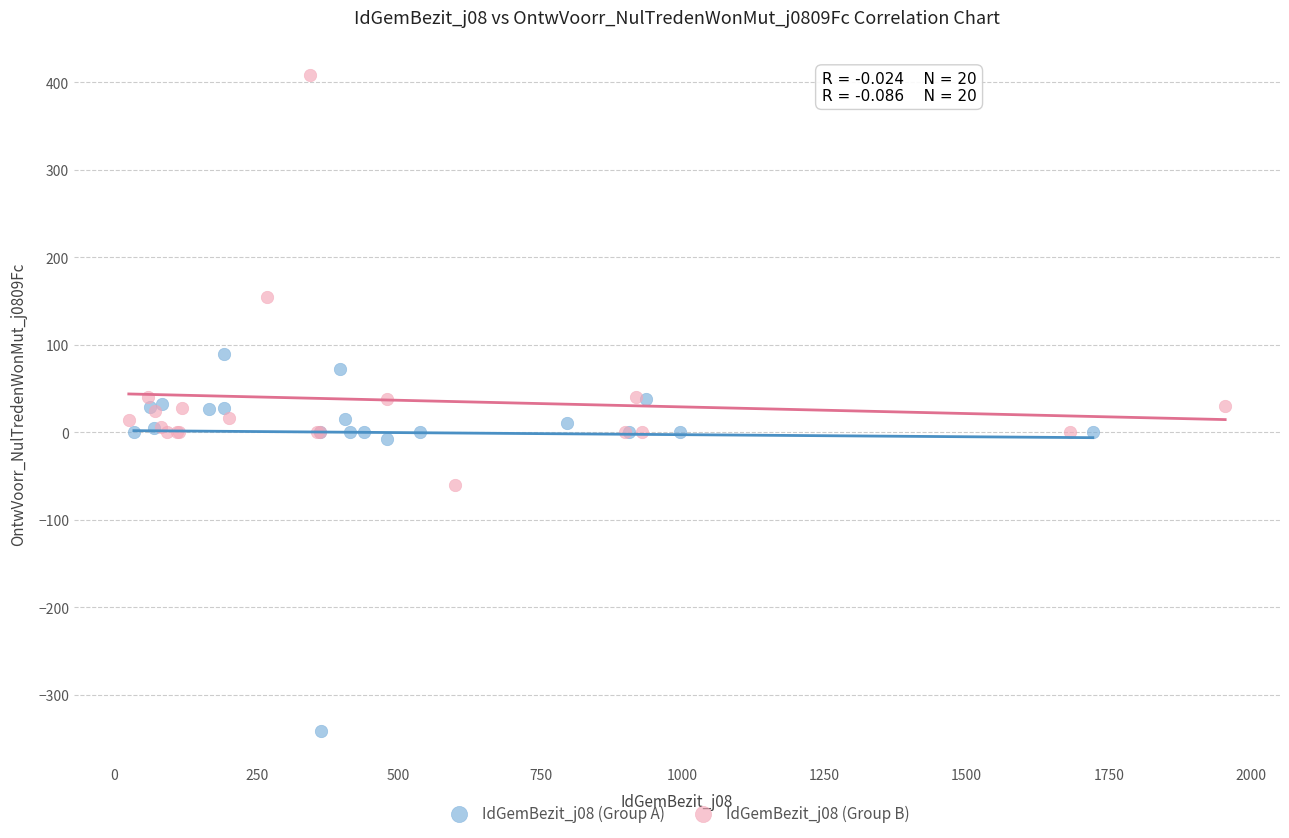

Which series has the widest spread of Y values?

IdGemBezit_j08 (Group B)